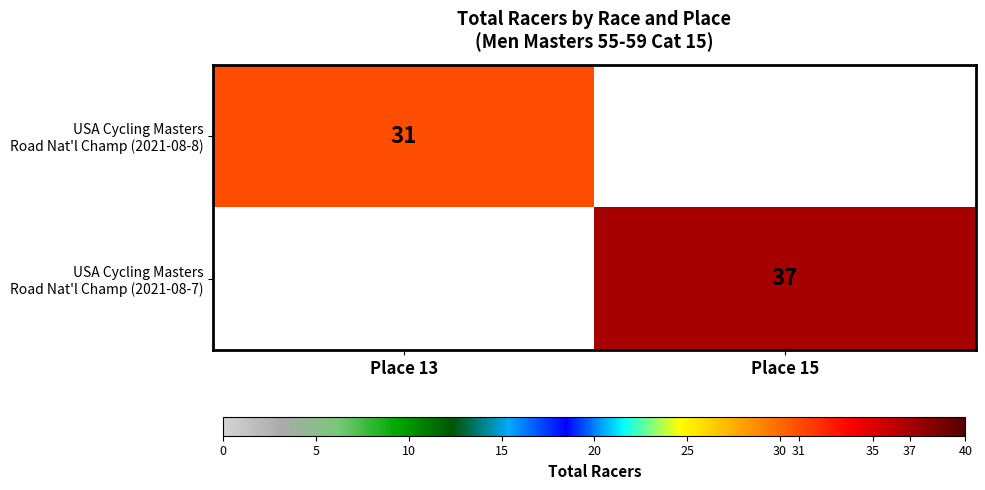

List the series in order of their peak value, lowest first.

USA Cycling Masters Road Nat'l Champ (2021-08-8), USA Cycling Masters Road Nat'l Champ (2021-08-7)